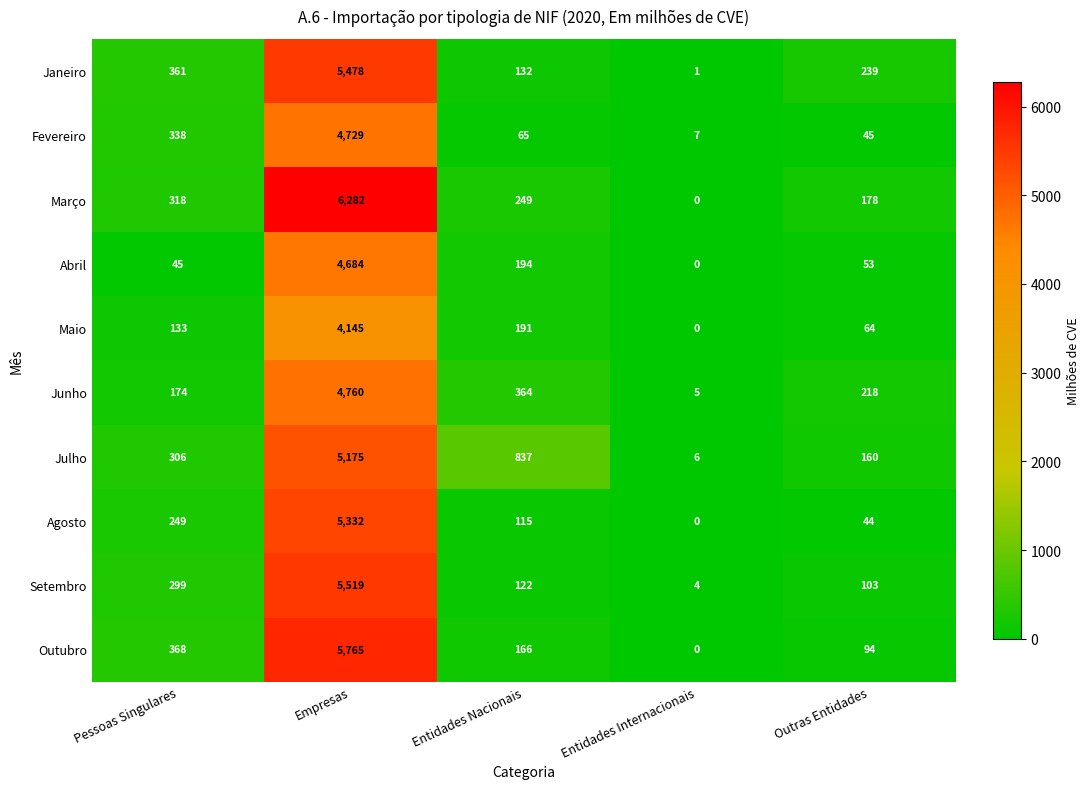

Which series has the largest range (max minus min)?

Março